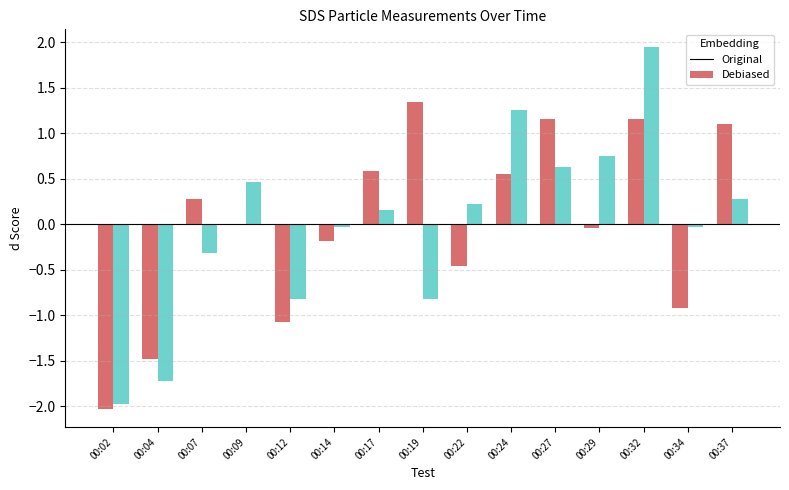

Which label corresponds to the largest value in the chart?

00:32